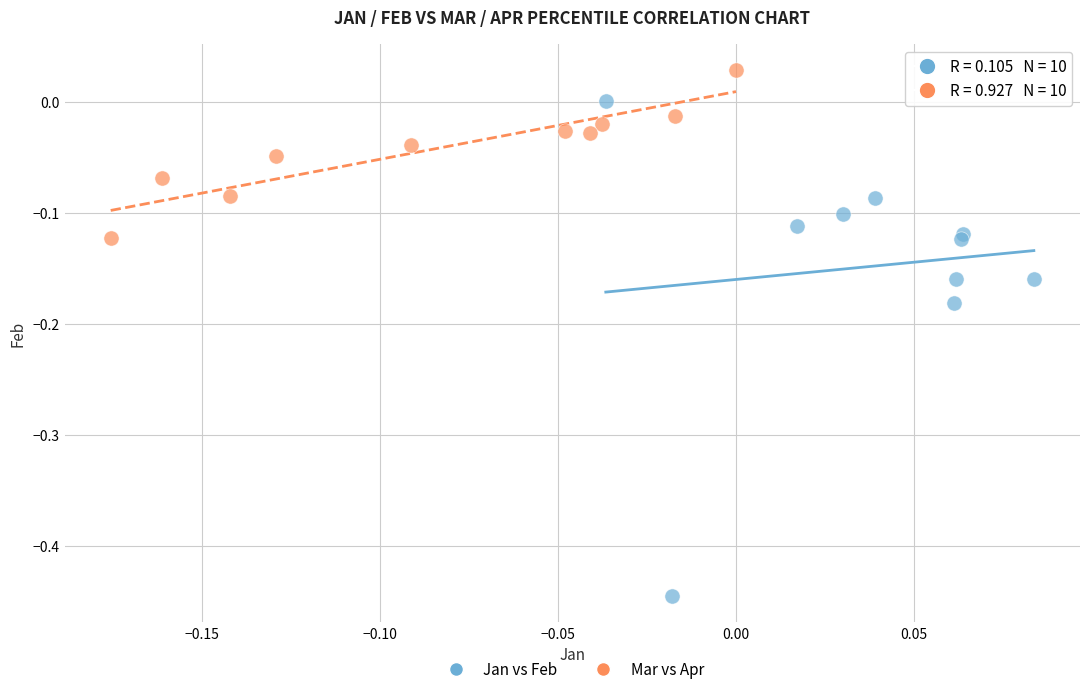

Which series contains the lowest Y value?

Jan vs Feb